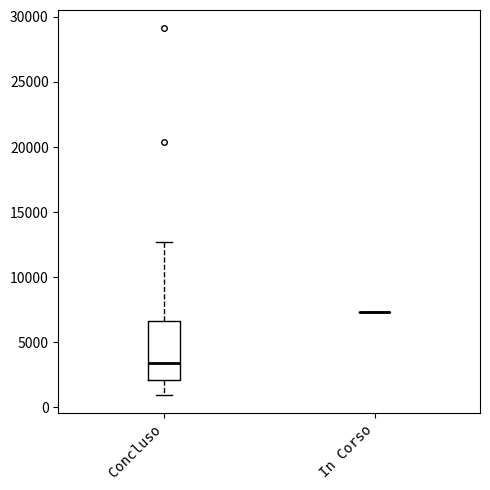

Comparing the boxes themselves (not the whiskers), which one is the tallest?

Concluso